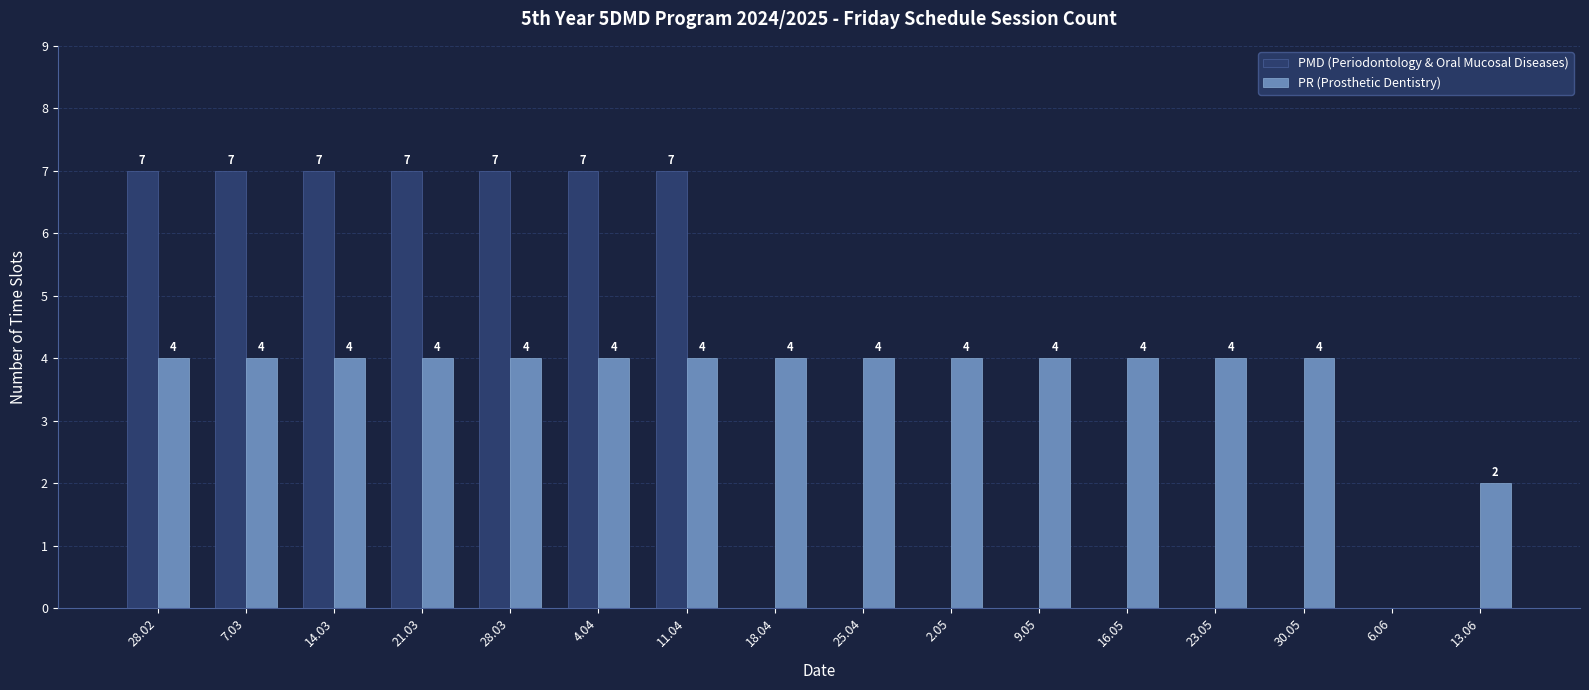

Is the value of PMD (Periodontology & Oral Mucosal Diseases) at 11.04 greater than the value of PR (Prosthetic Dentistry) at 7.03?

Yes